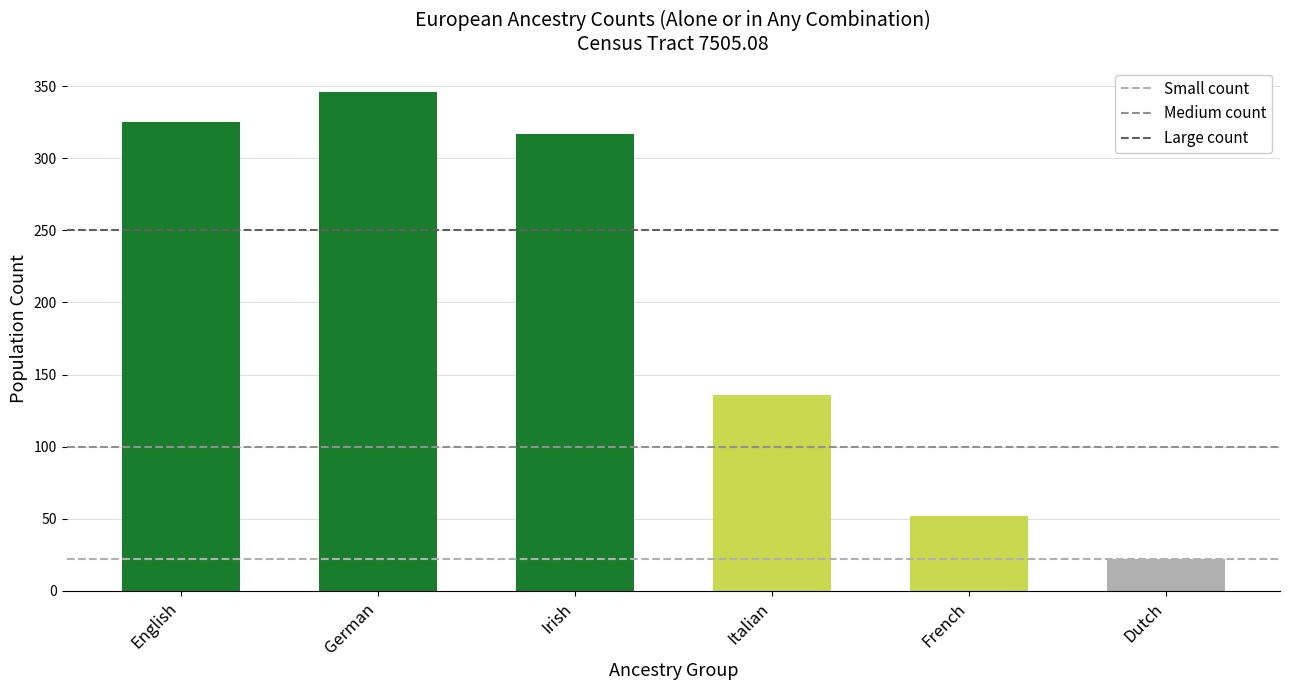

Approximately how many times larger is the value at French compared to Dutch?

2.4